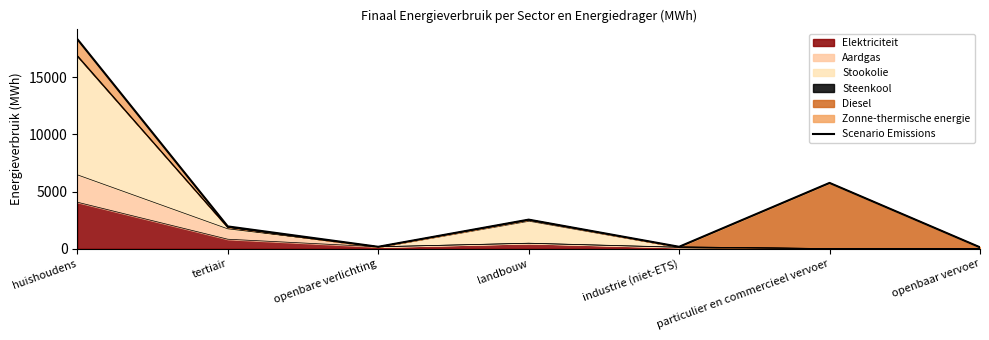

Which has a higher value, industrie (niet-ETS) or openbaar vervoer?

industrie (niet-ETS)